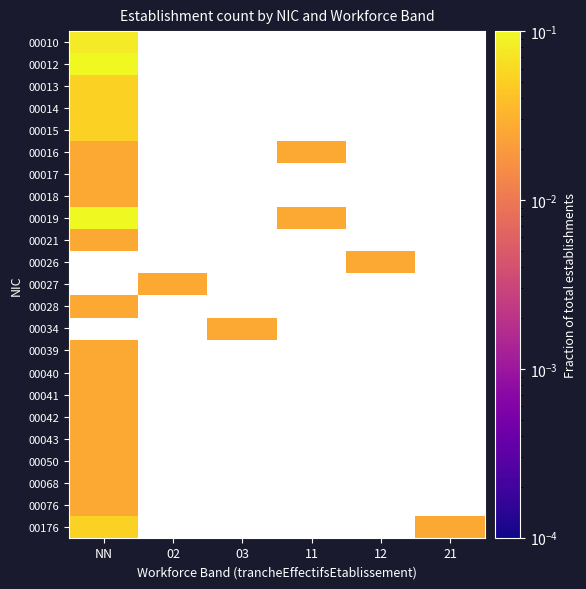

Which series has the widest spread of values?

00019